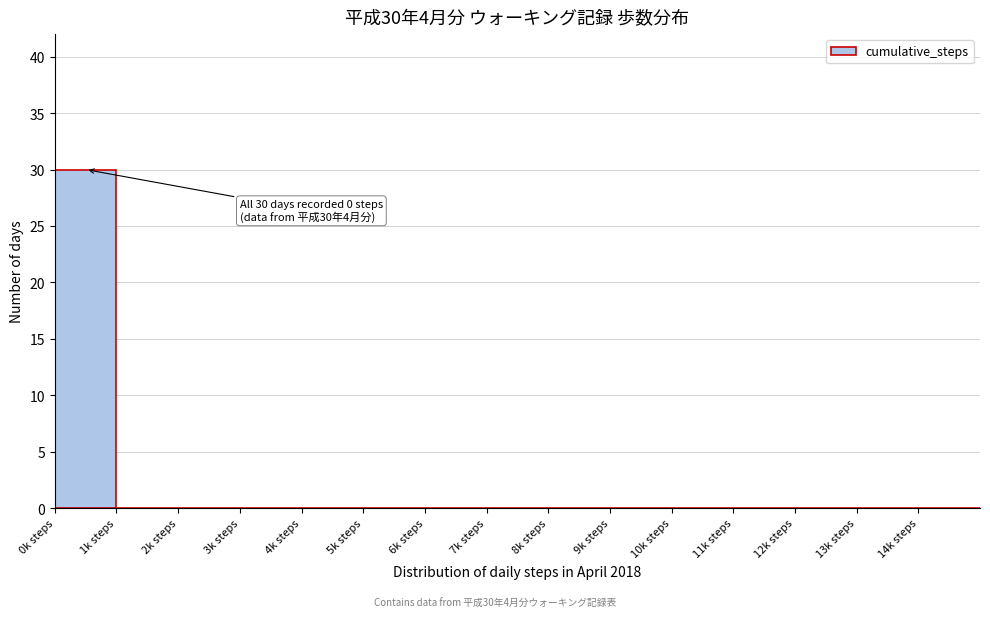

Reading left to right, transcribe all the data shown in this chart.

0k steps=30	1k steps=0	2k steps=0	3k steps=0	4k steps=0	5k steps=0	6k steps=0	7k steps=0	8k steps=0	9k steps=0	10k steps=0	11k steps=0	12k steps=0	13k steps=0	14k steps=0